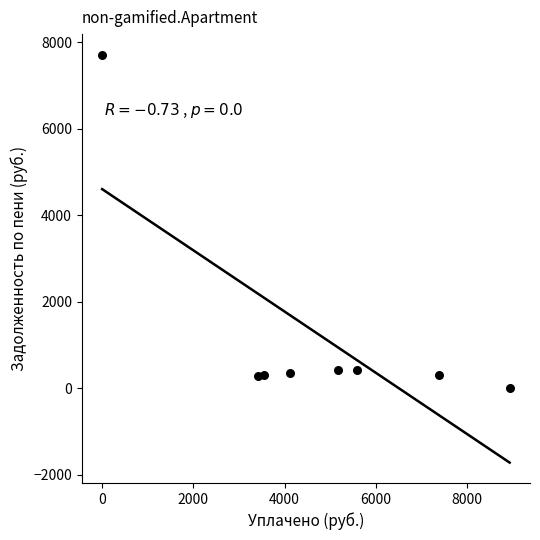

What is the range of X values (max minus min)?

8934.1